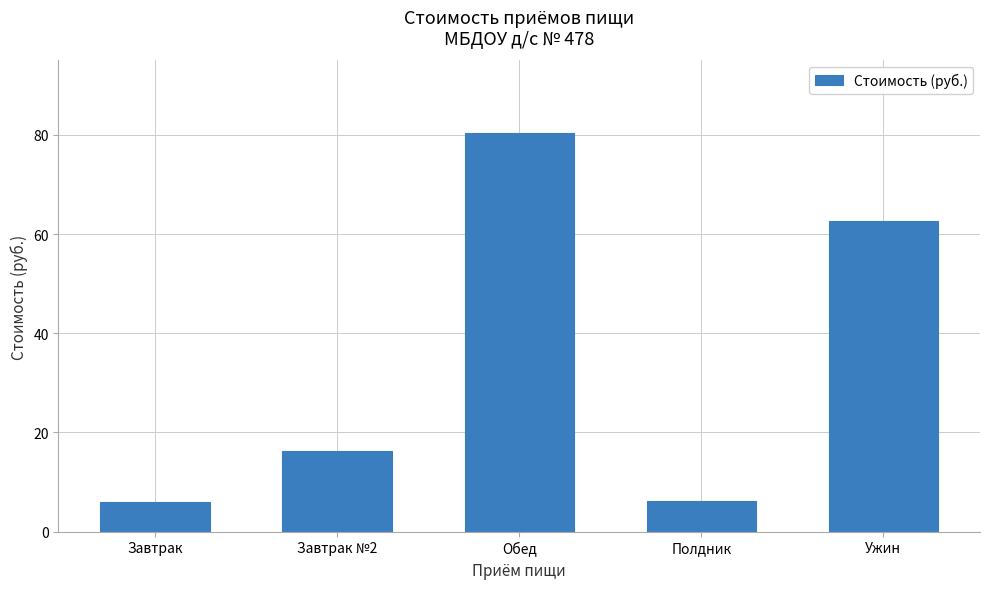

How many bars are there in total?

5